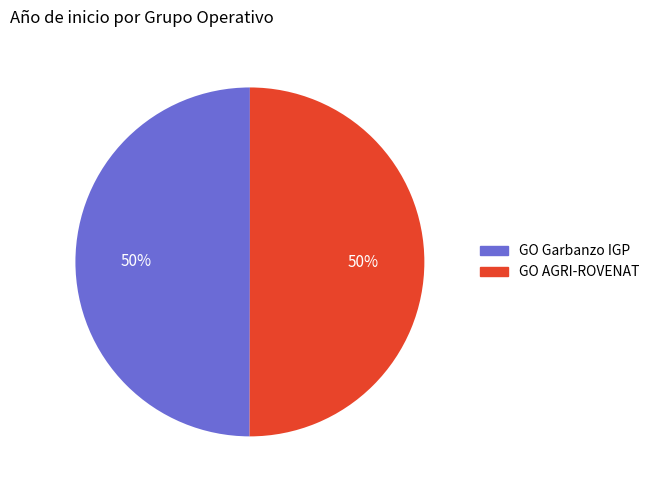

To the nearest percent, what is the average slice percentage?

50%